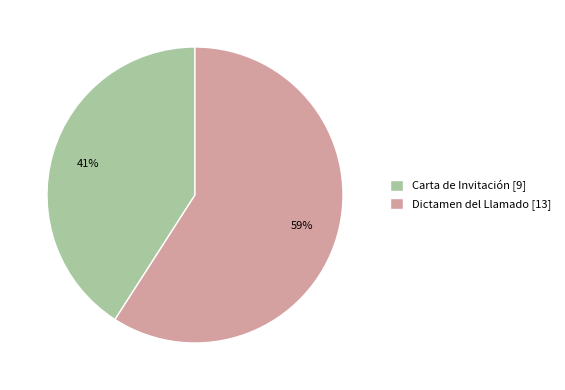

To the nearest percent, what portion does Dictamen del Llamado represent?

59%